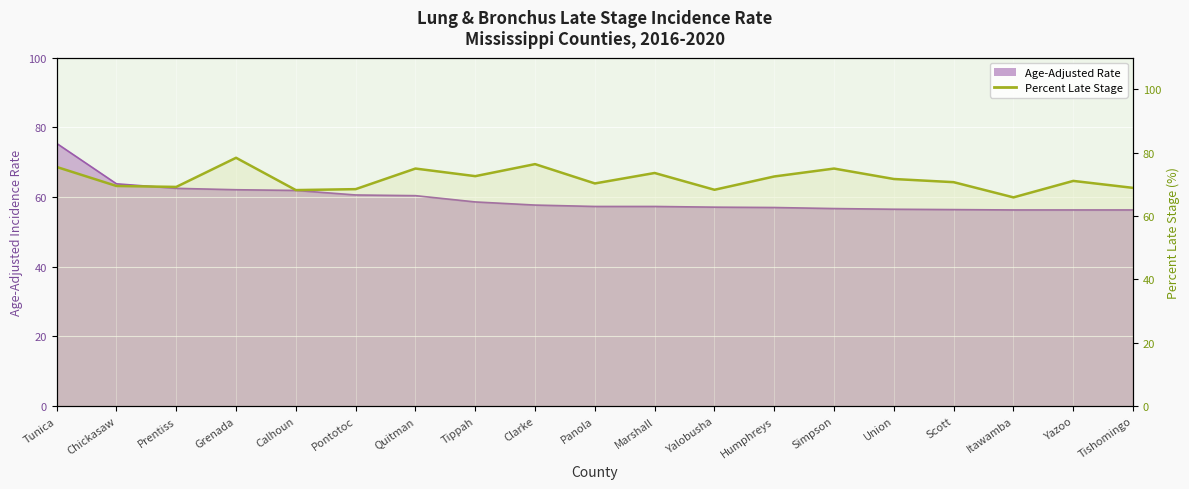

Reading right to left, transcribe all the data shown in this chart.

Age-Adjusted Rate: Tishomingo=56.3	Yazoo=56.3	Itawamba=56.3	Scott=56.4	Union=56.5	Simpson=56.7	Humphreys=57.0	Yalobusha=57.1	Marshall=57.3	Panola=57.3	Clarke=57.7	Tippah=58.6	Quitman=60.4	Pontotoc=60.6	Calhoun=61.9	Grenada=62.1	Prentiss=62.5	Chickasaw=63.8	Tunica=75.4
Percent Late Stage: Tishomingo=68.9	Yazoo=71.1	Itawamba=65.9	Scott=70.7	Union=71.7	Simpson=75.0	Humphreys=72.5	Yalobusha=68.3	Marshall=73.6	Panola=70.3	Clarke=76.4	Tippah=72.6	Quitman=75.0	Pontotoc=68.5	Calhoun=68.2	Grenada=78.4	Prentiss=69.2	Chickasaw=69.5	Tunica=75.5